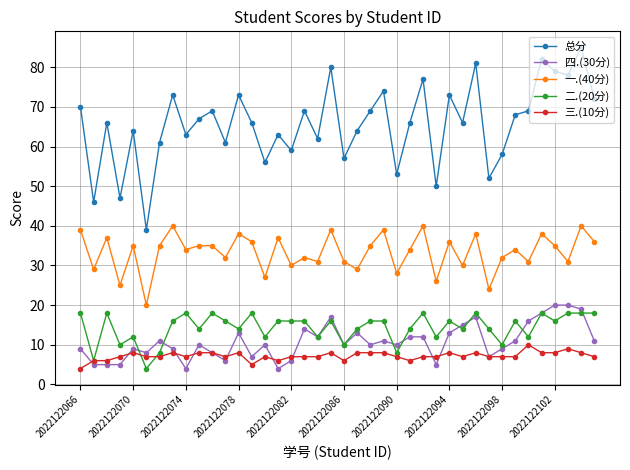

What is the minimum value shown in the chart?

4